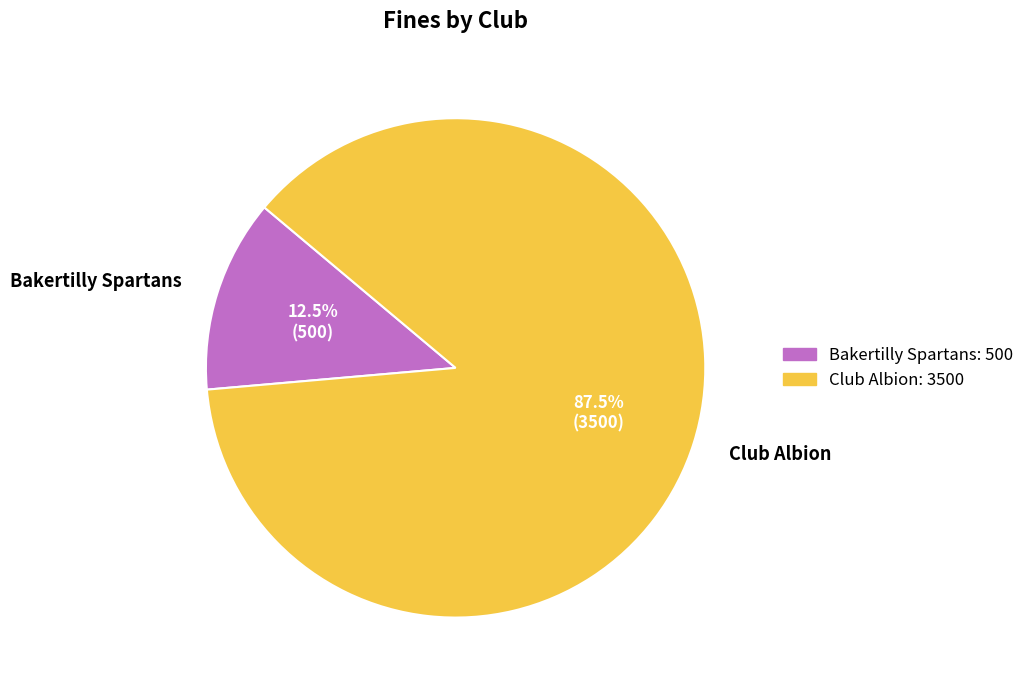

Which has a higher value, Club Albion or Bakertilly Spartans?

Club Albion